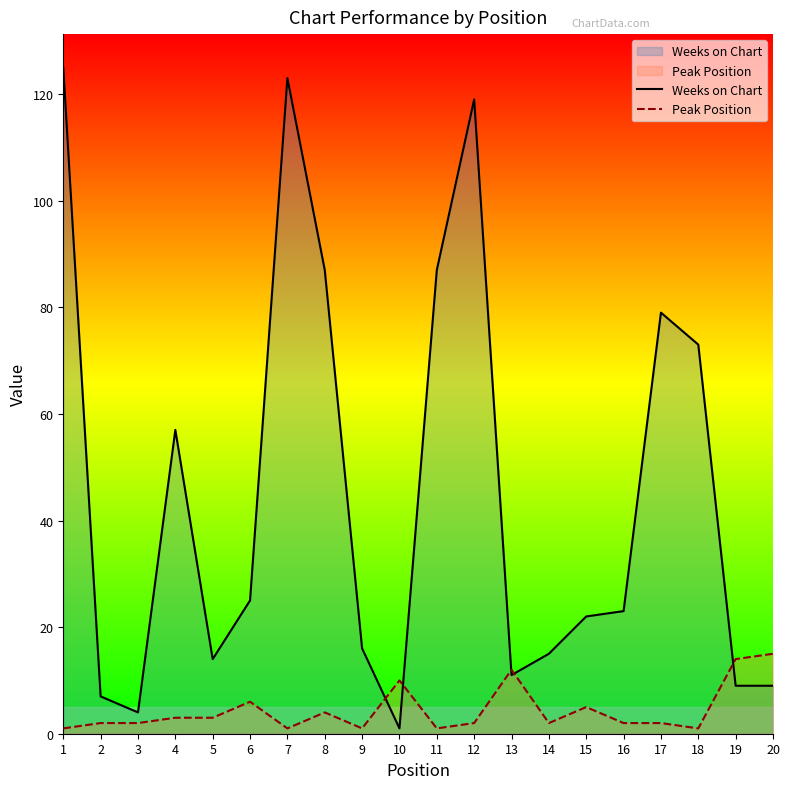

Which series has the largest range (max minus min)?

Weeks on Chart